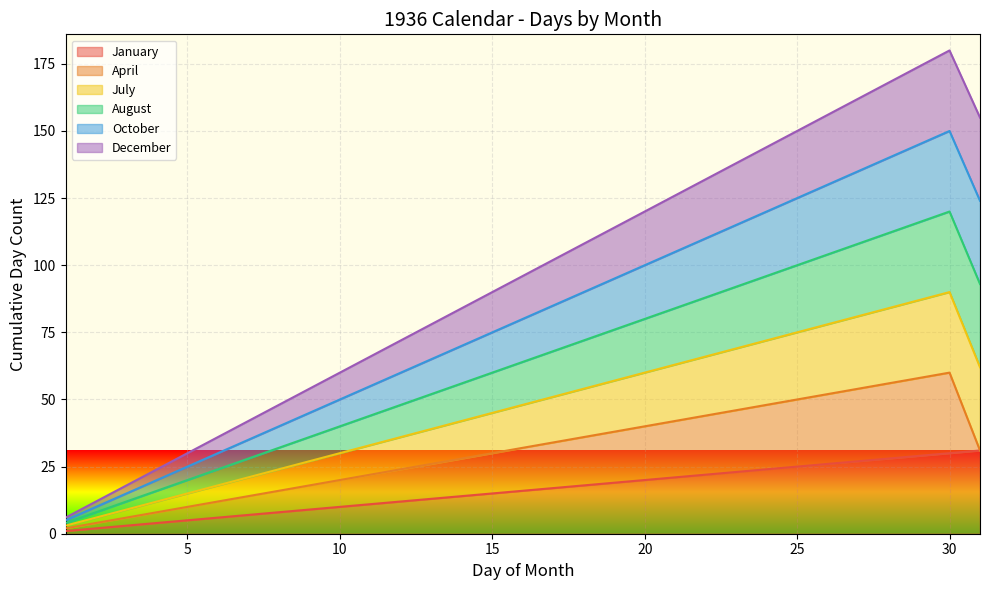

What is the maximum value shown in the chart?

180